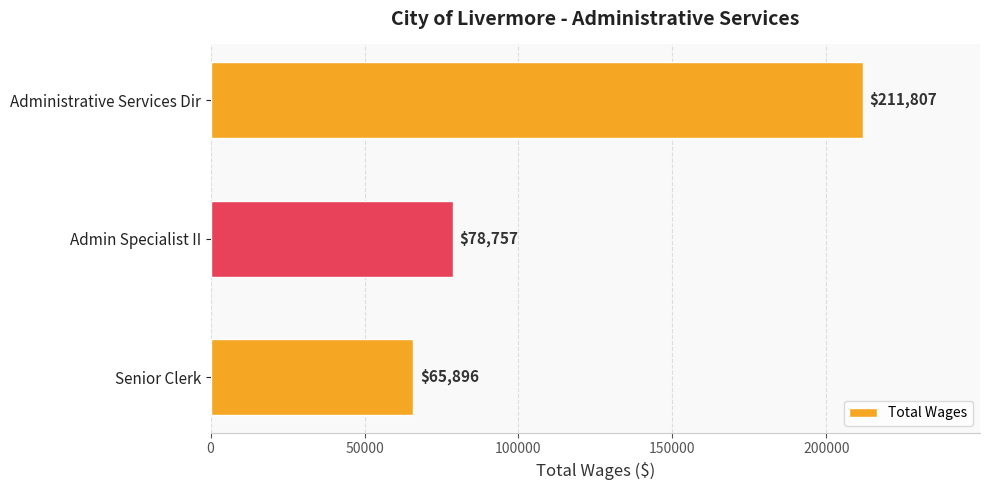

Are the bars horizontal?

Yes